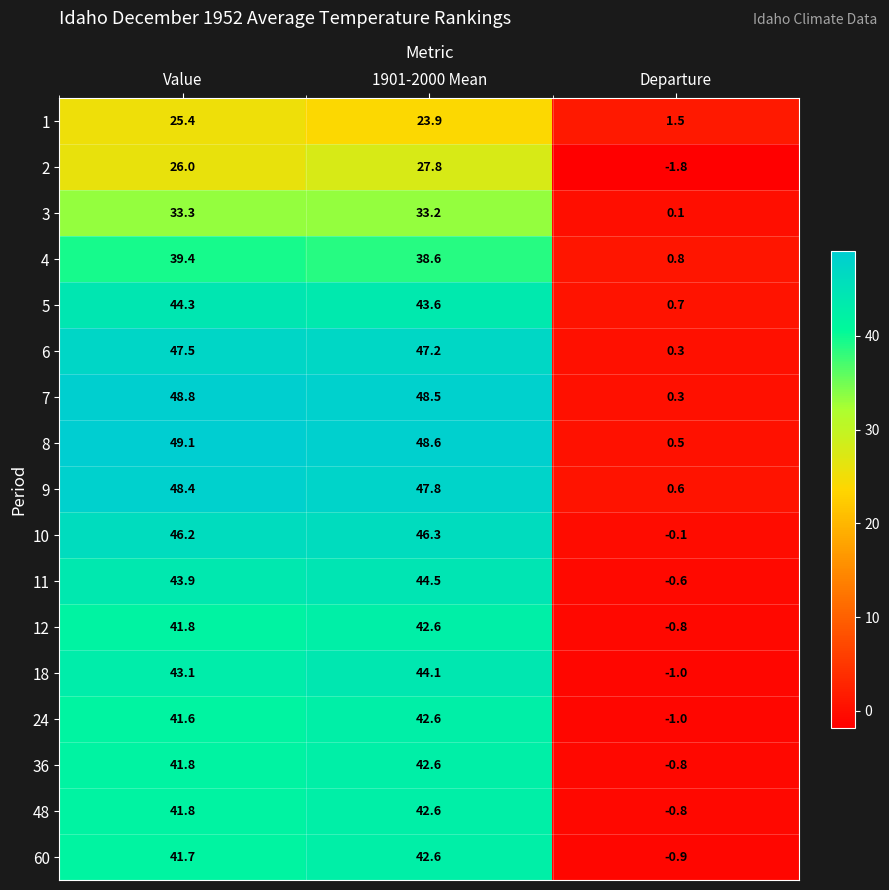

Which category has the lowest value in the 36 series?

Departure